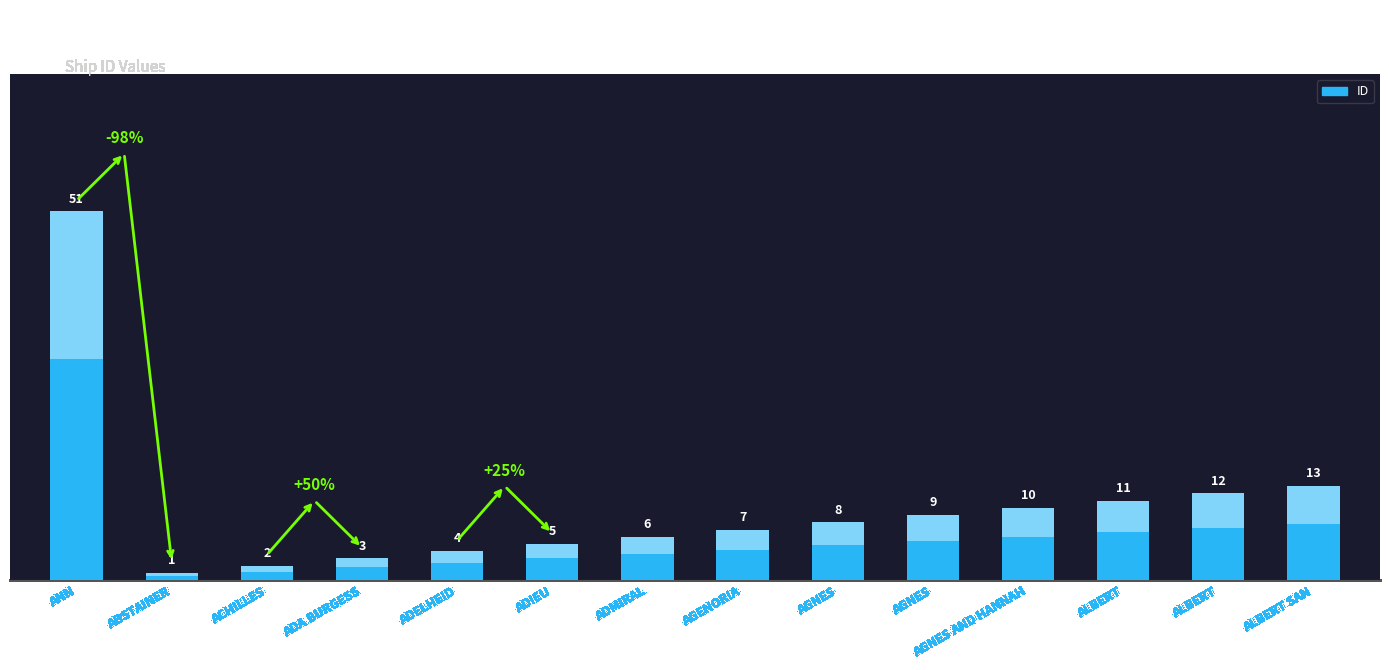

What is the change in value from ABSTAINER to ADA BURGESS?

+2